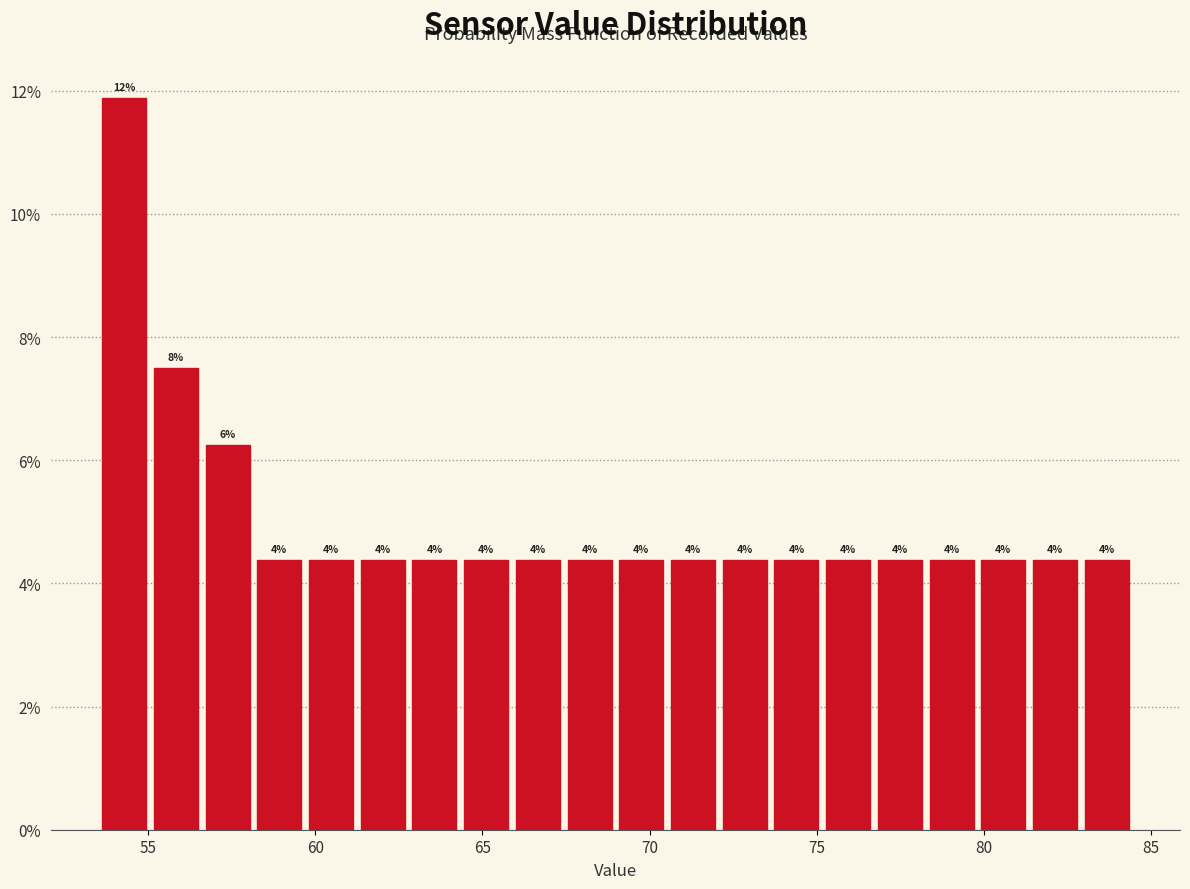

Read against the x-axis, roughly where is the centre of the tallest bar?

54.5